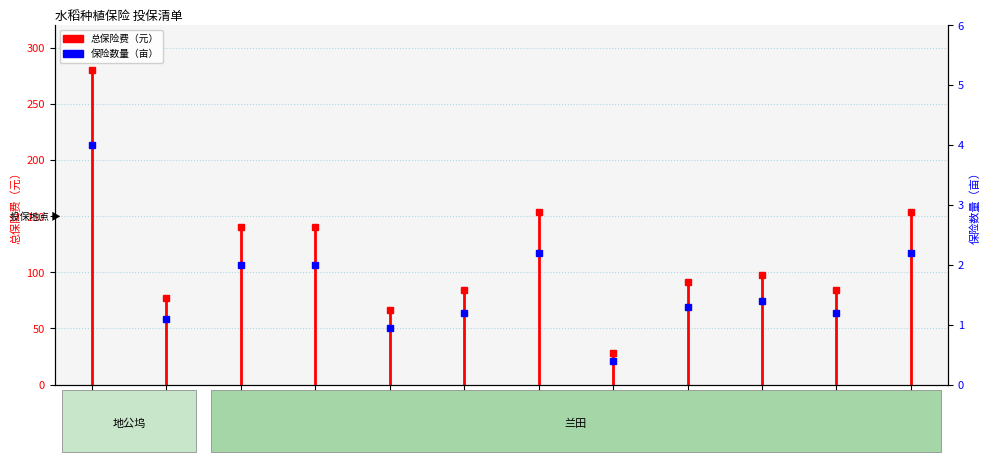

What is the label of the 3rd point from the right?

方忠桃